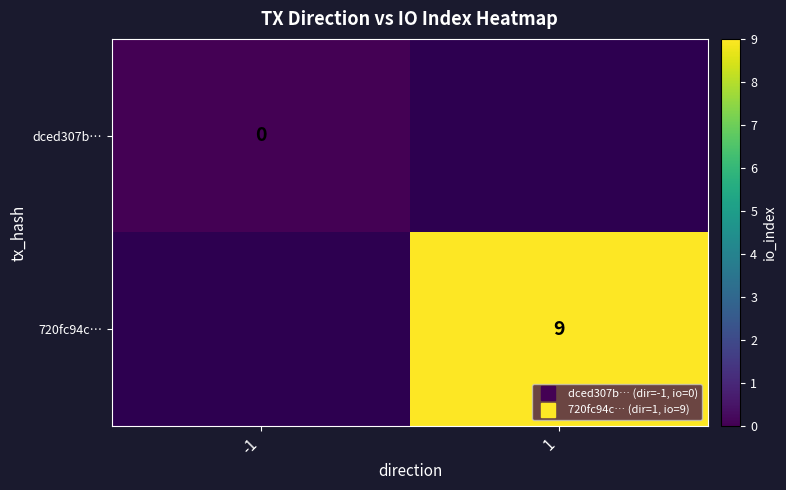

List the labels in order of dced307b… value, largest first.

-1, 1